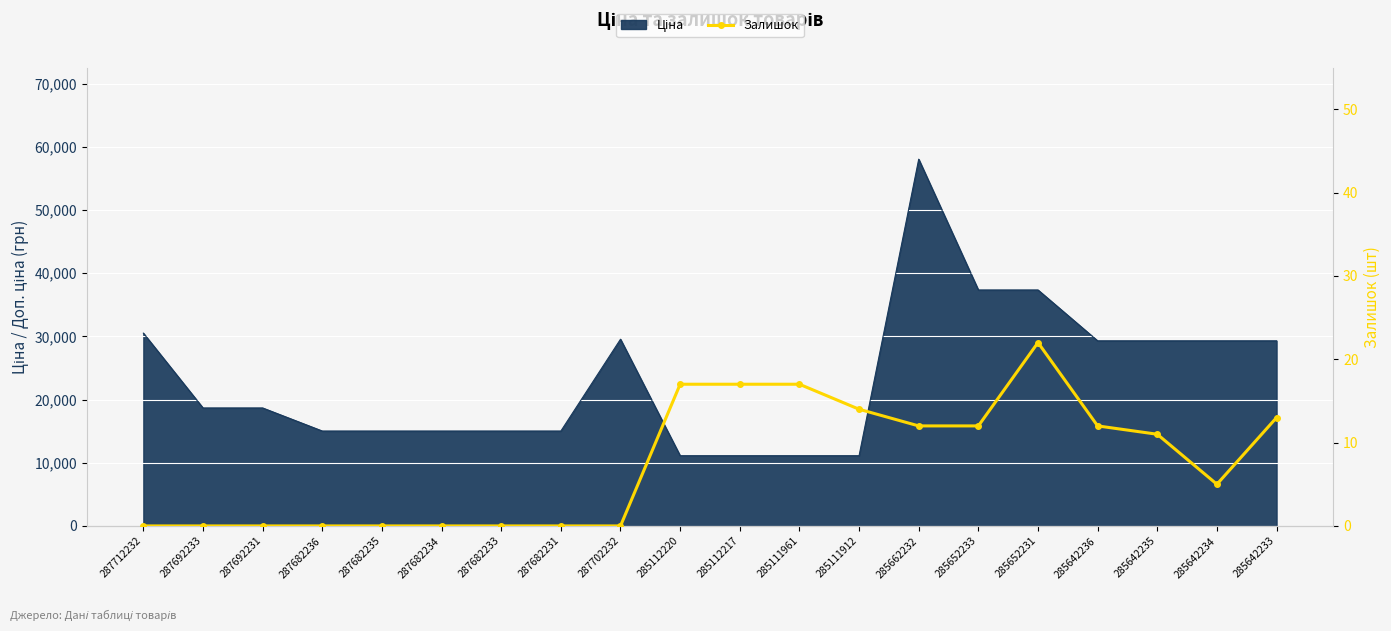

The value at 287712232 is 0. True or false?

True